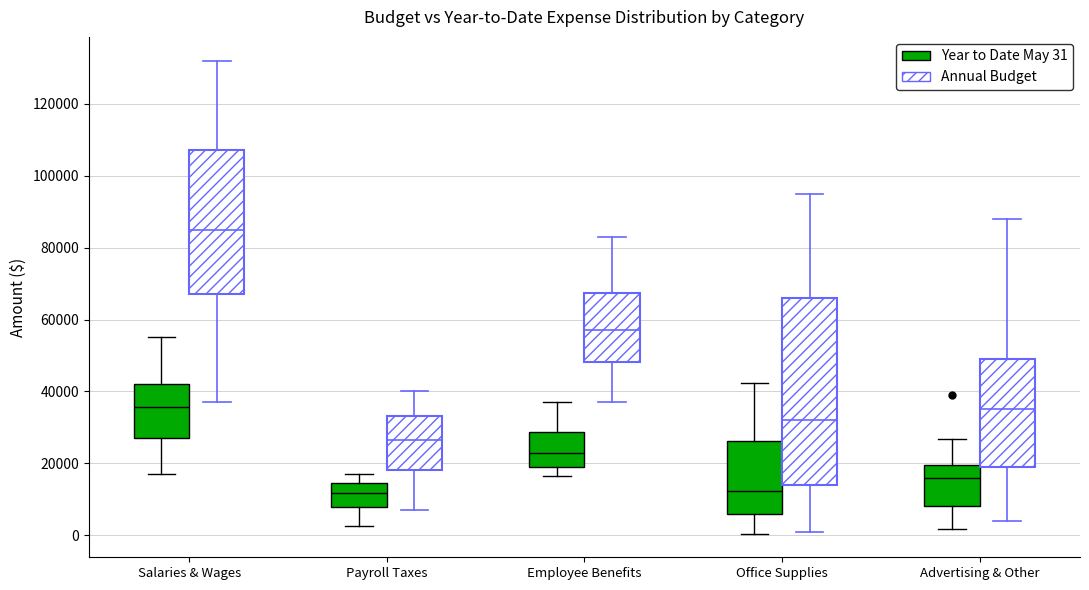

Reading left to right, transcribe this box plot: for each box, give where its median line is, the range the box spans, and where its two whiskers end, as read against the y-axis. The values are not printed on the chart, so give them approximately, as read against the axis.

Salaries & Wages (Year to Date May 31): median 36000, box 26000 to 42000, whiskers 18000 to 56000
Salaries & Wages (Annual Budget): median 86000, box 68000 to 108000, whiskers 38000 to 132000
Payroll Taxes (Year to Date May 31): median 12000, box 8000 to 14000, whiskers 2000 to 18000
Payroll Taxes (Annual Budget): median 26000, box 18000 to 34000, whiskers 8000 to 40000
Employee Benefits (Year to Date May 31): median 22000, box 20000 to 28000, whiskers 16000 to 38000
Employee Benefits (Annual Budget): median 58000, box 48000 to 68000, whiskers 38000 to 84000
Office Supplies (Year to Date May 31): median 12000, box 6000 to 26000, whiskers 0 to 42000
Office Supplies (Annual Budget): median 32000, box 14000 to 66000, whiskers 2000 to 96000
Advertising & Other (Year to Date May 31): median 16000, box 8000 to 20000, whiskers 2000 to 26000
Advertising & Other (Annual Budget): median 36000, box 20000 to 50000, whiskers 4000 to 88000